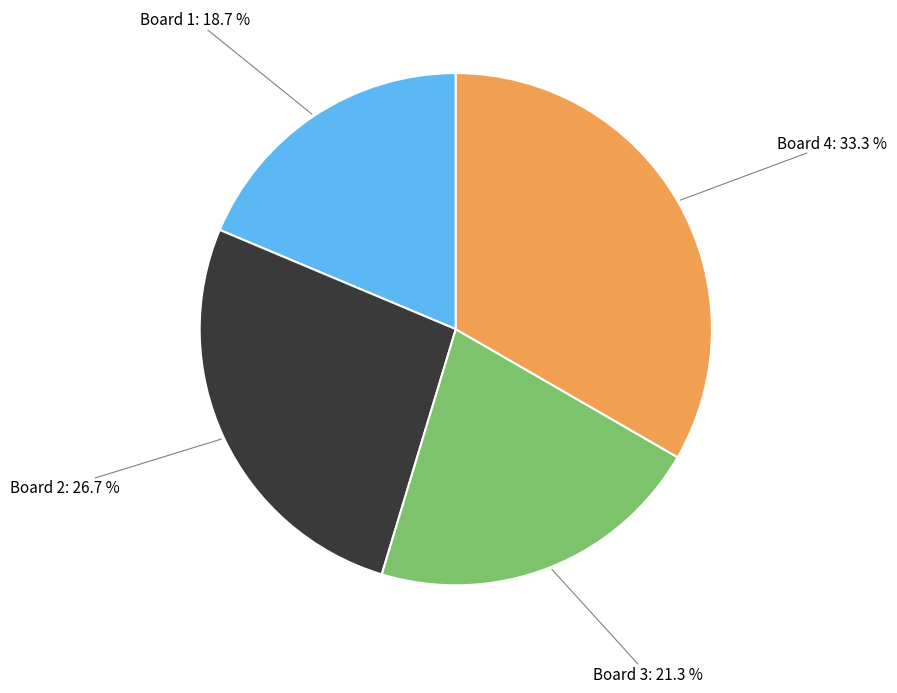

To the nearest percent, what is the average slice percentage?

25%